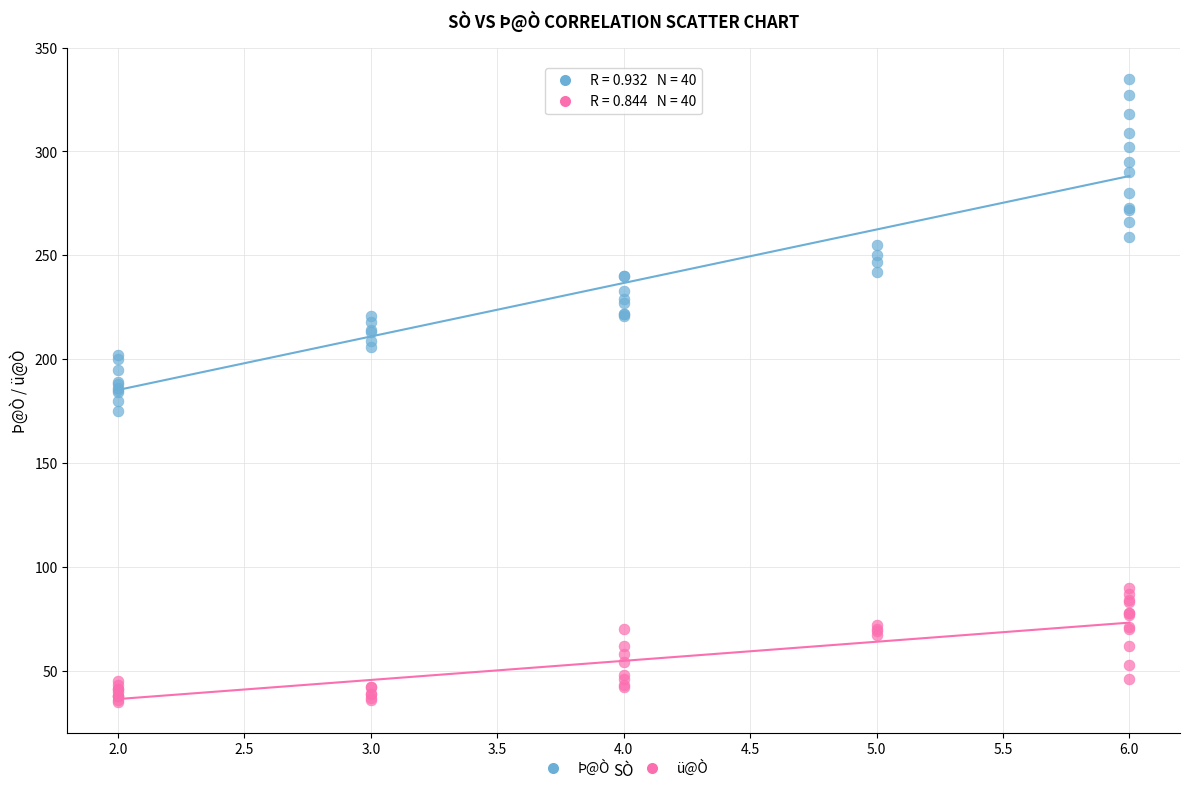

What are all the series names shown in the legend?

Þ@Ò, ü@Ò